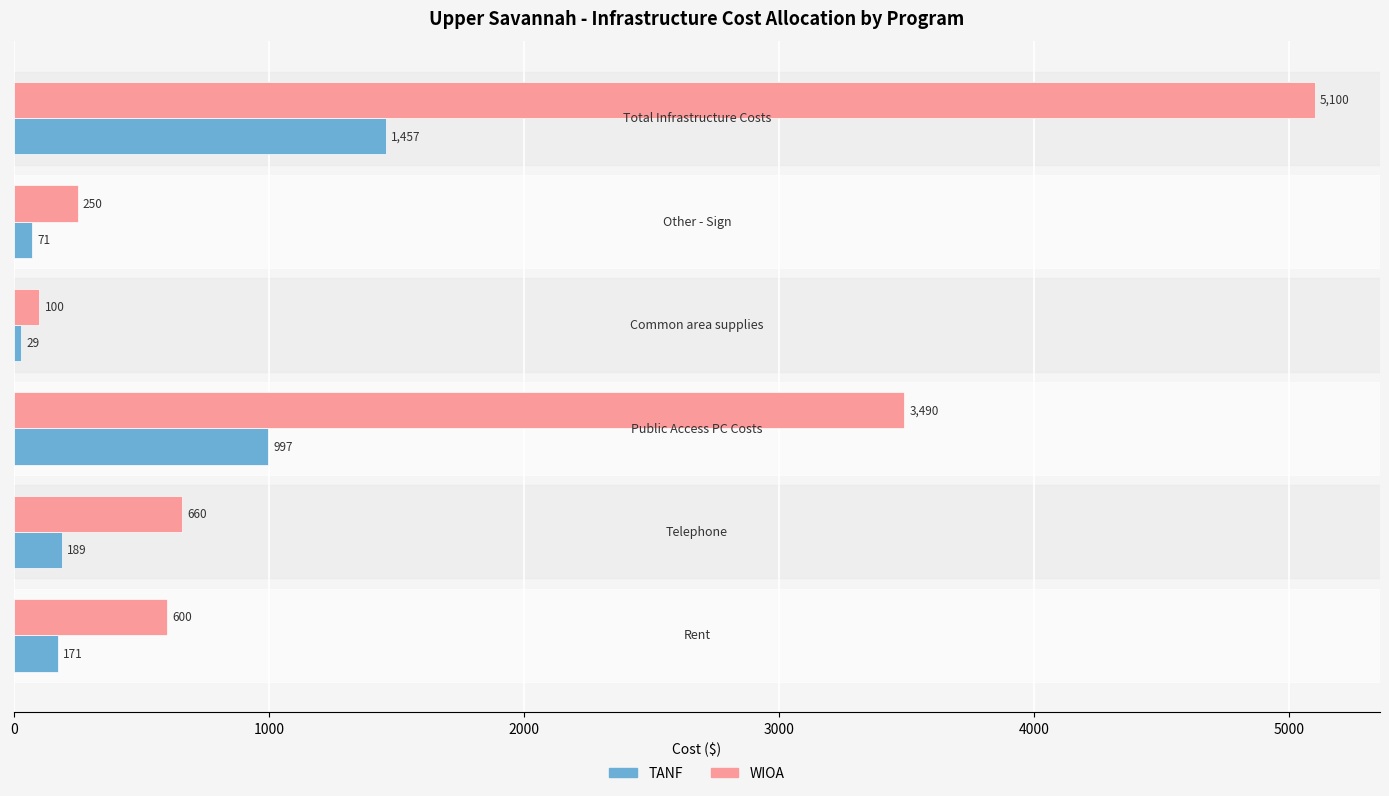

Which series has the widest spread of values?

WIOA